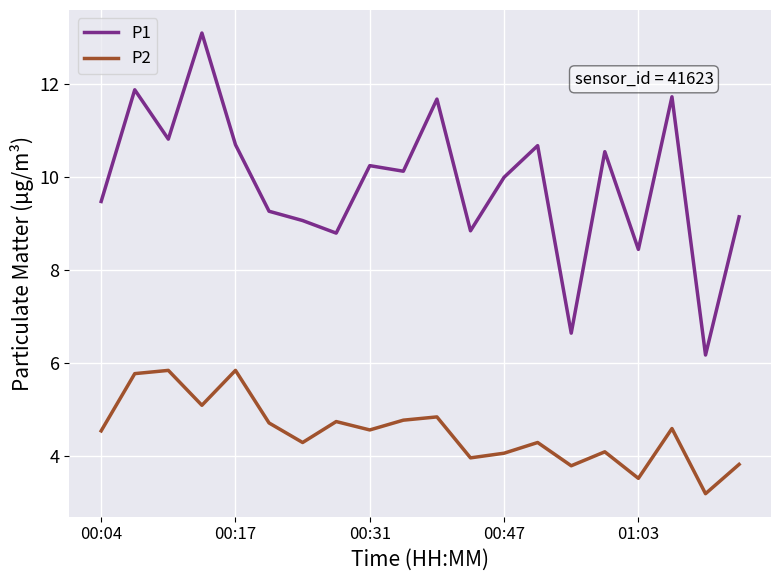

Does the chart display data point markers on the line(s)?

No